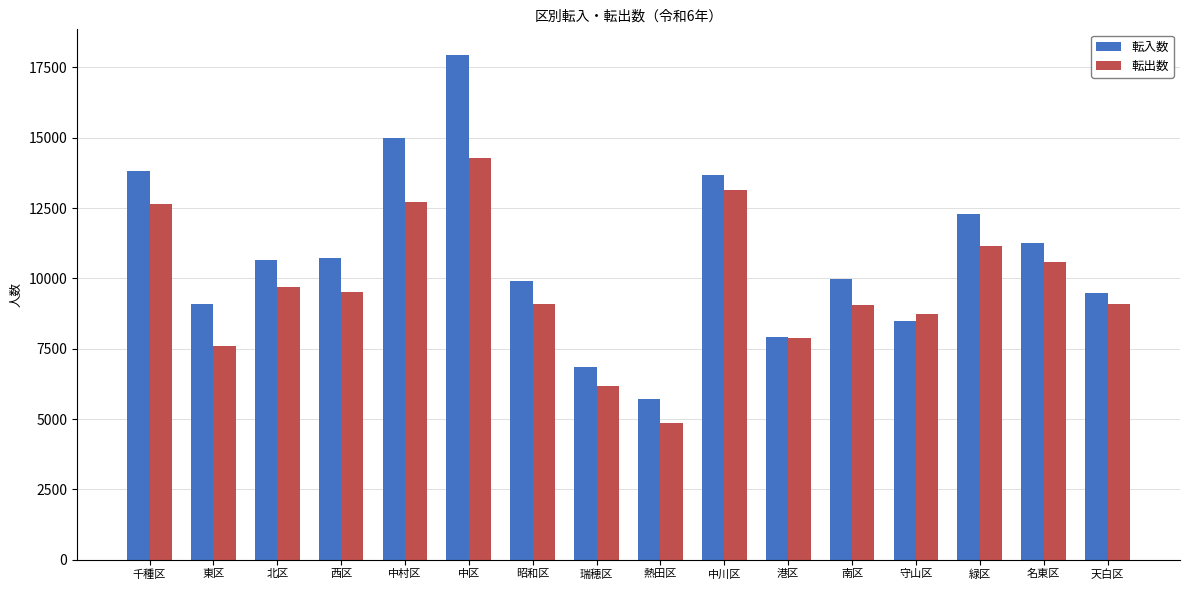

What is the label of the 16th bar from the right?

千種区